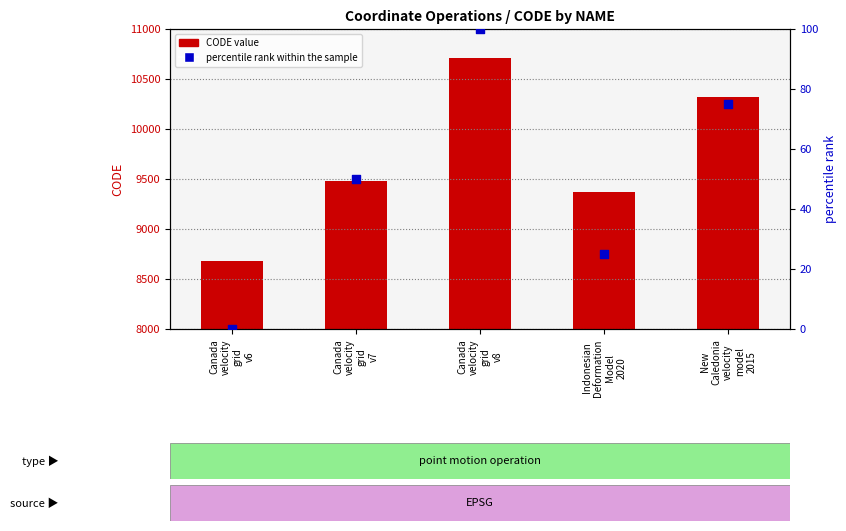

At which category is the sum across all series the highest?

Canada
velocity
grid
v8